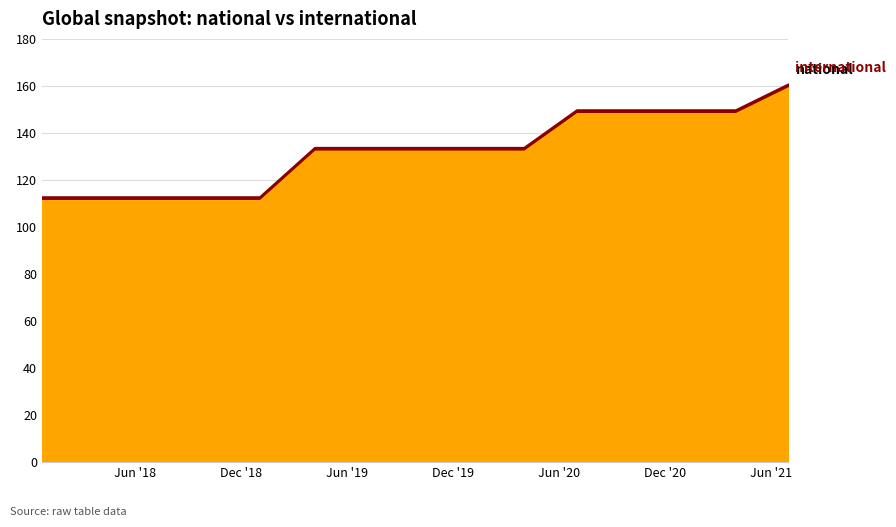

Does the chart display data point markers on the line(s)?

No